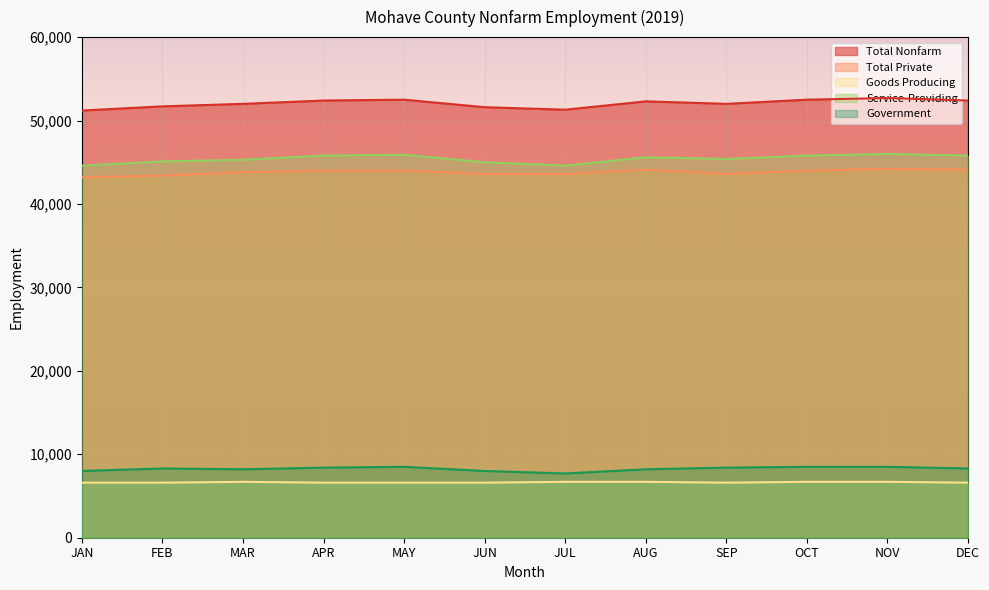

What is the value of the Total Nonfarm point at the 6th from the left?

51600